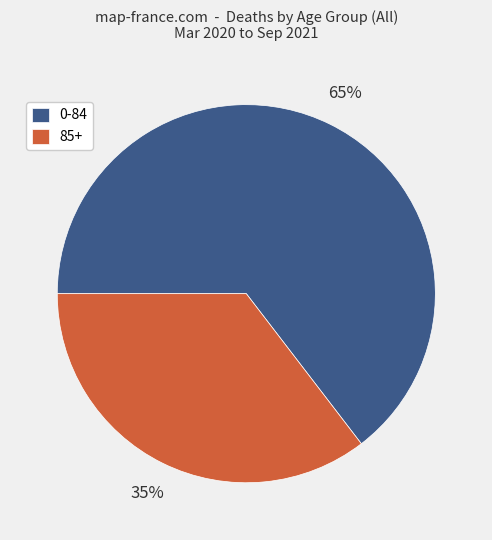

Rank the categories by value from lowest to highest.

85+, 0-84